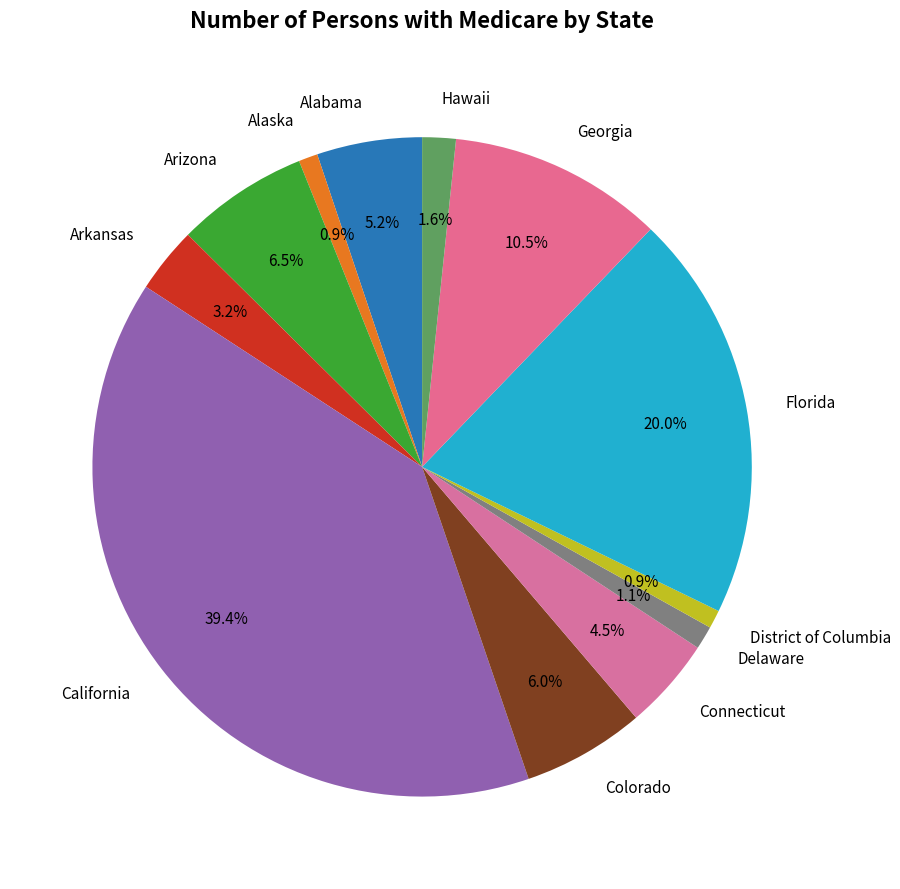

Which category has the biggest portion of the pie?

California